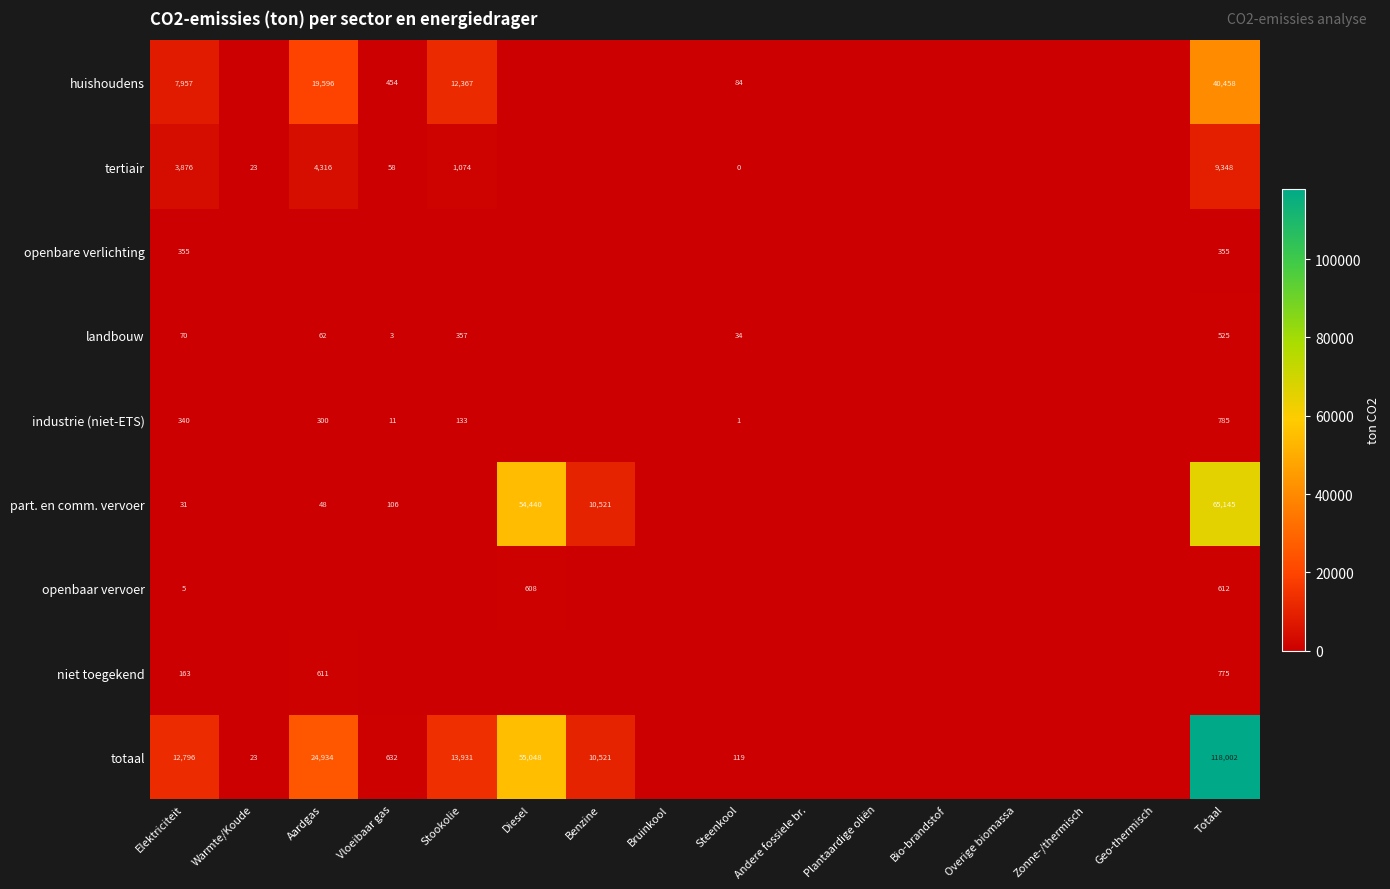

What is the total value across all series at Steenkool?

238.2